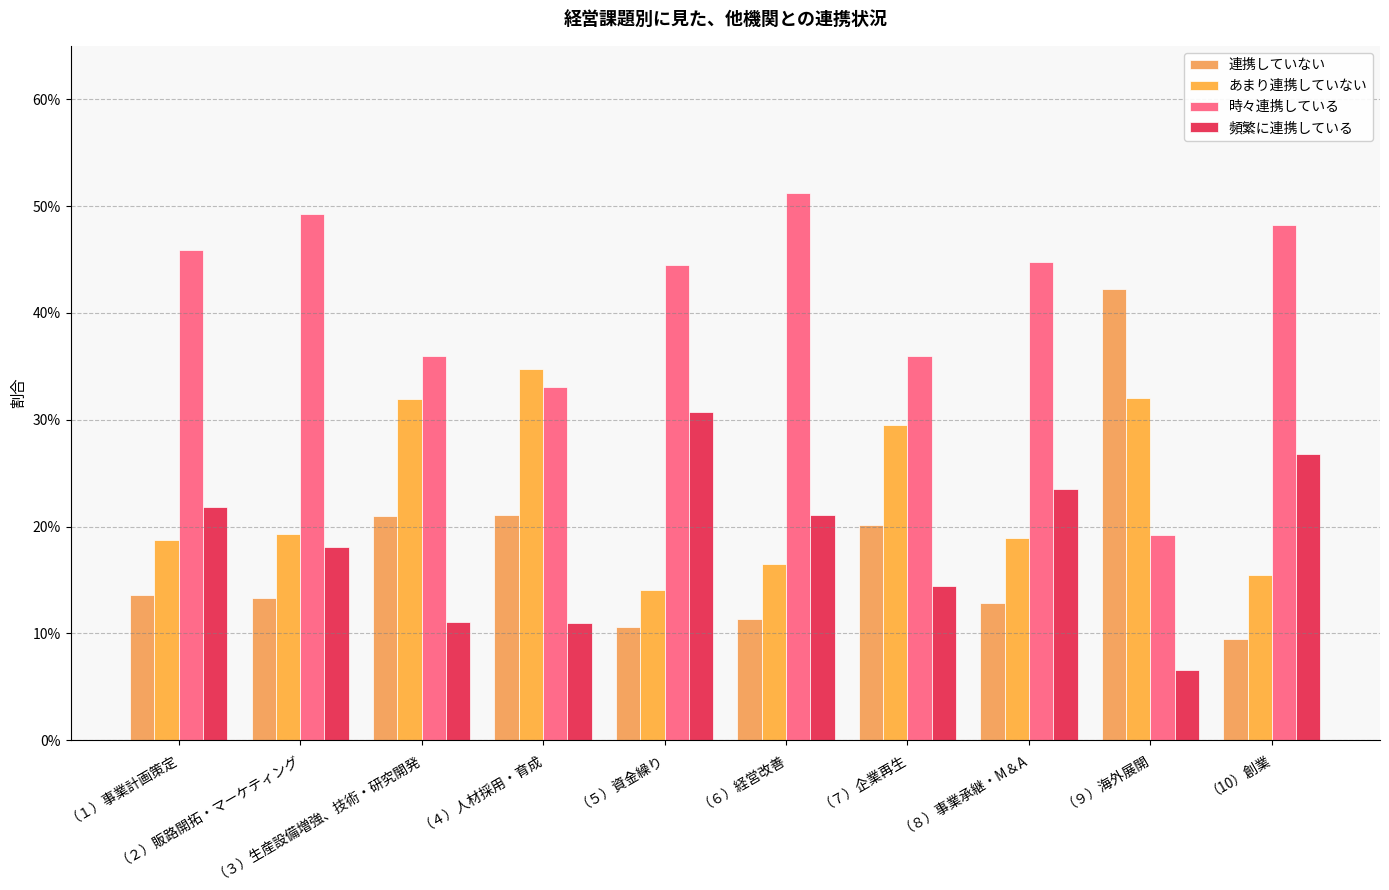

Does the chart contain any negative values?

No